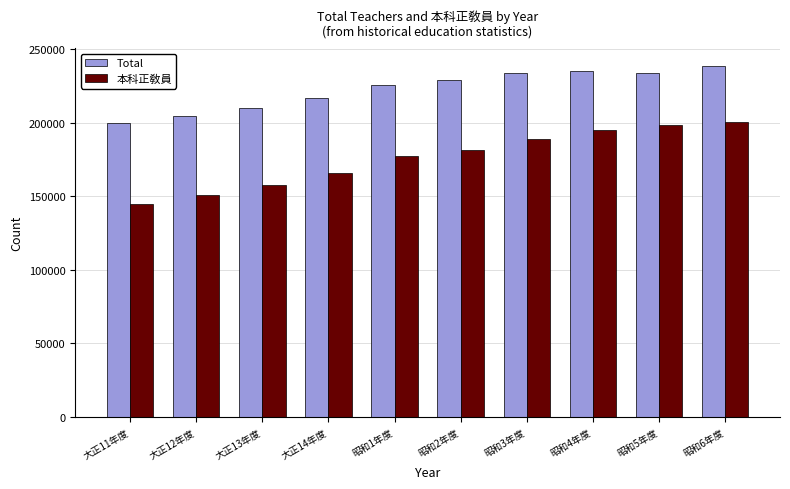

Which series has the largest total across all categories?

Total